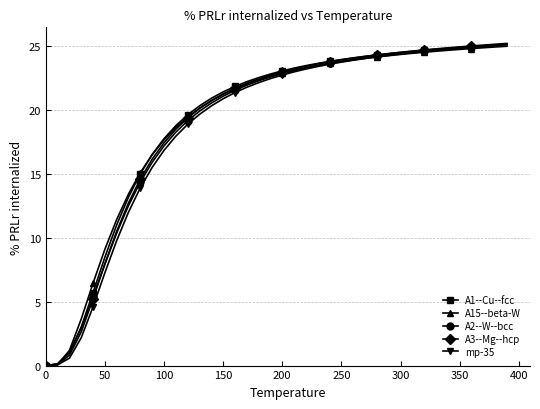

What is the value of the A3--Mg--hcp point at the 32nd from the left?

24.6